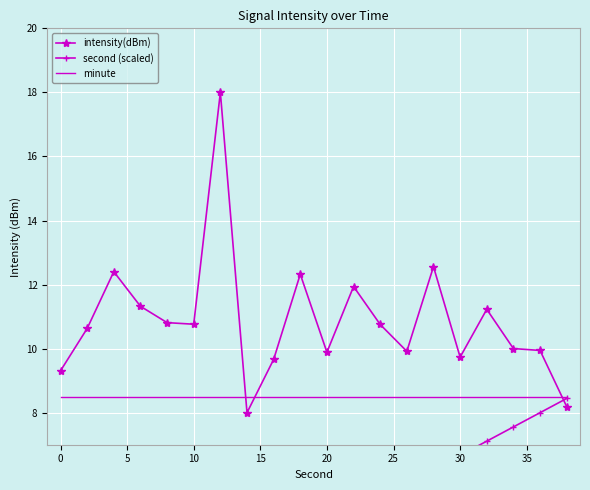

What is the highest value of the intensity(dBm) series?

18.0